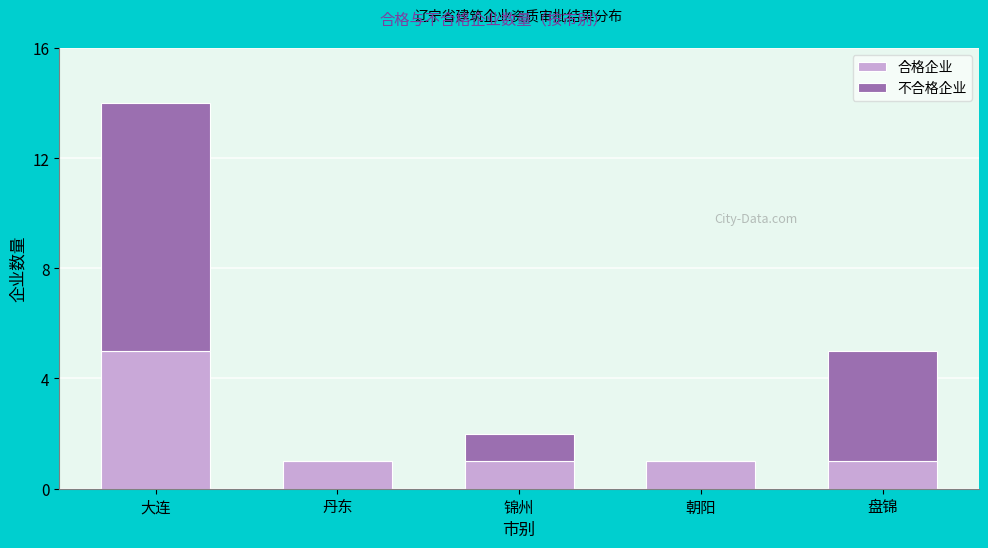

Reading left to right, what are the values for 合格企业?

大连=5	丹东=1	锦州=1	朝阳=1	盘锦=1